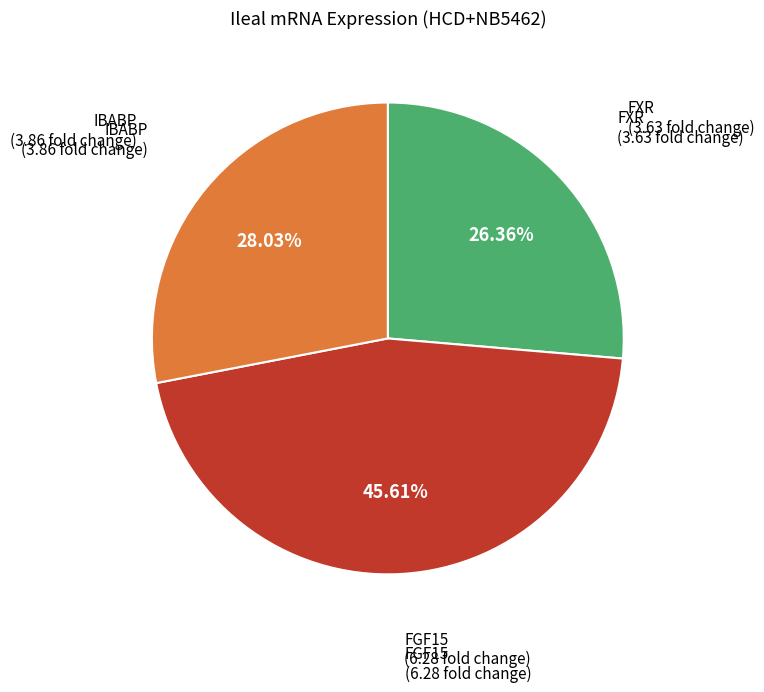

To the nearest percent, what is the combined percentage of FXR and IBABP?

54%